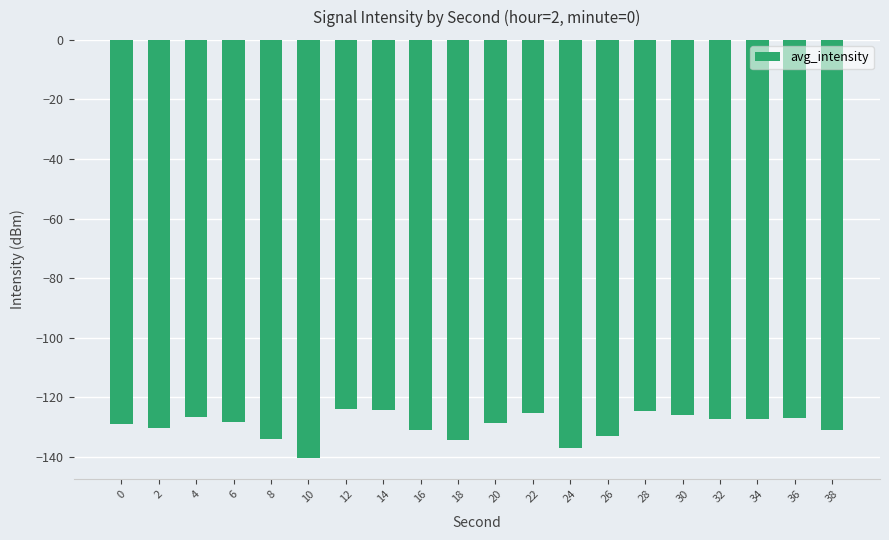

What is the value of the 16th bar from the left?

-126.1